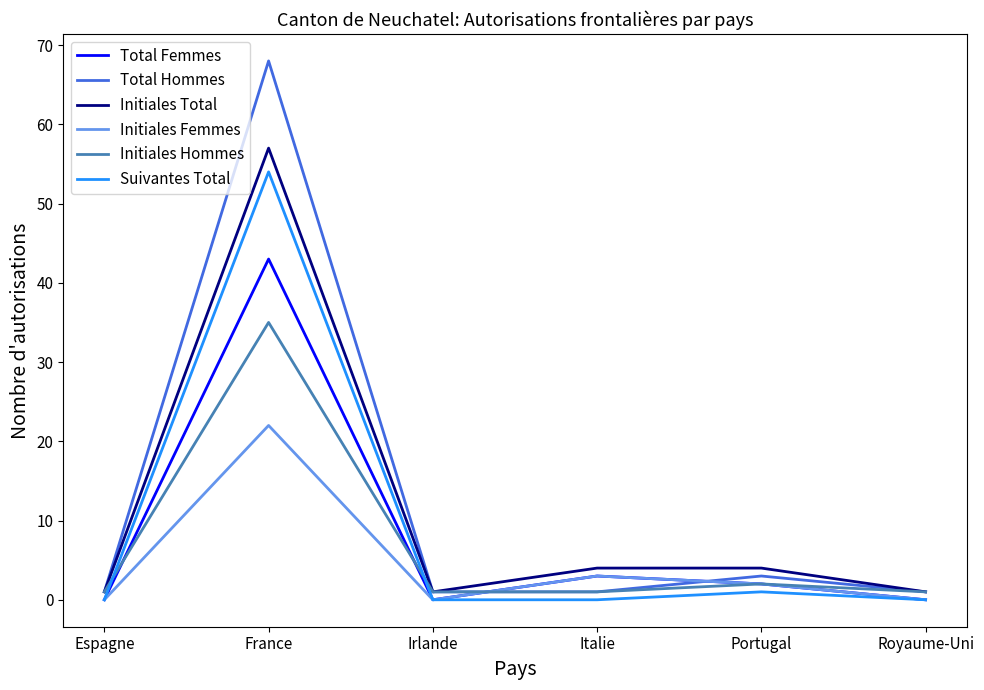

Which series has the largest total across all categories?

Total Hommes